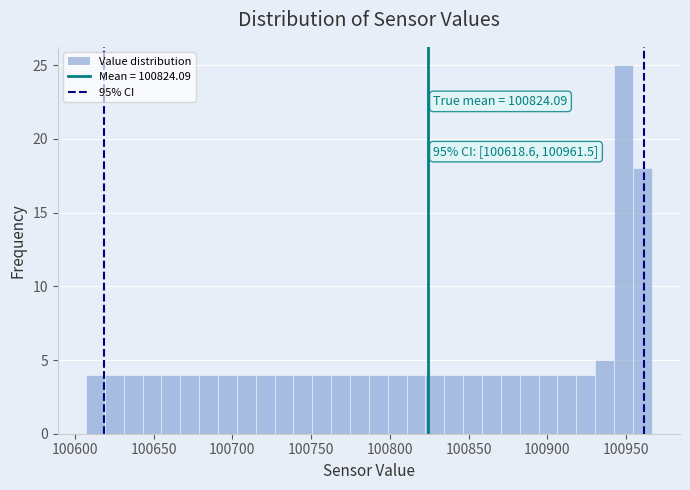

Around what value on the x-axis is the tallest bar? Give the approximate position of its centre, as read against the axis.

100950